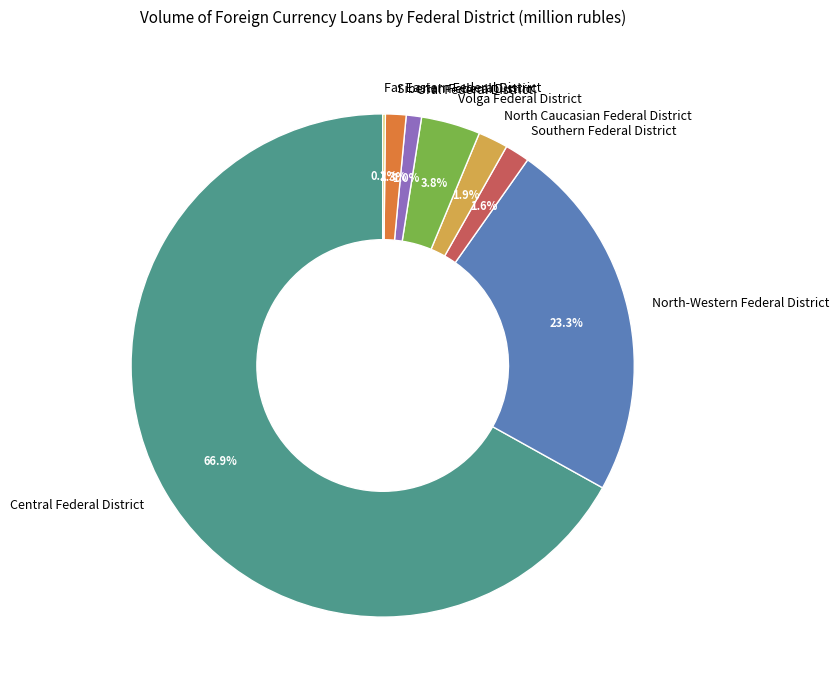

To the nearest percent, what is the combined percentage of Volga Federal District and Southern Federal District?

5%